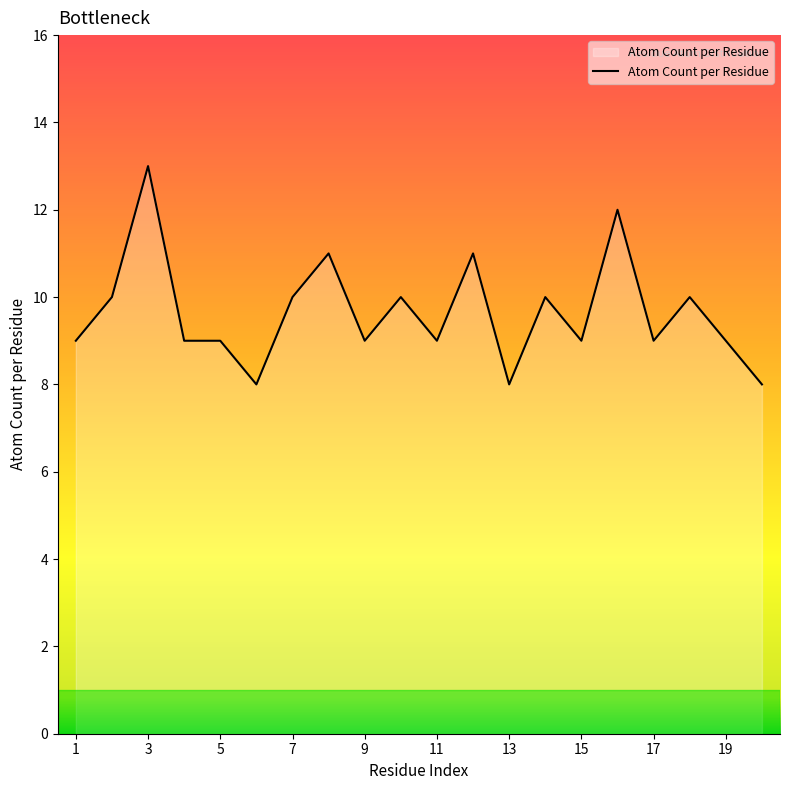

What is the average value?

10